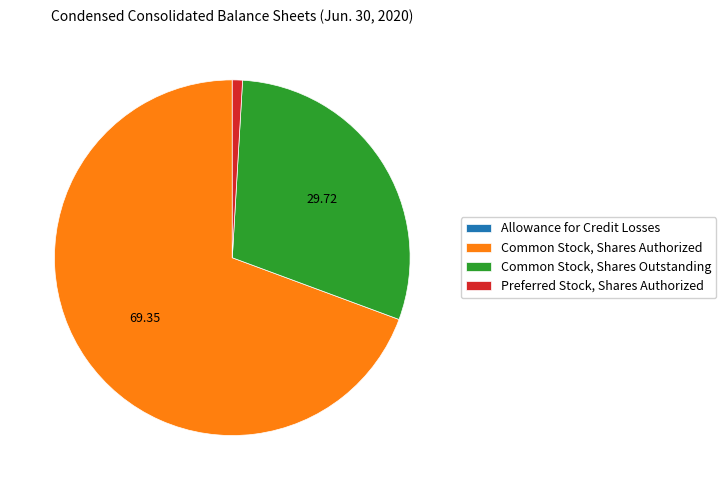

Which slice is the largest?

Common Stock, Shares Authorized